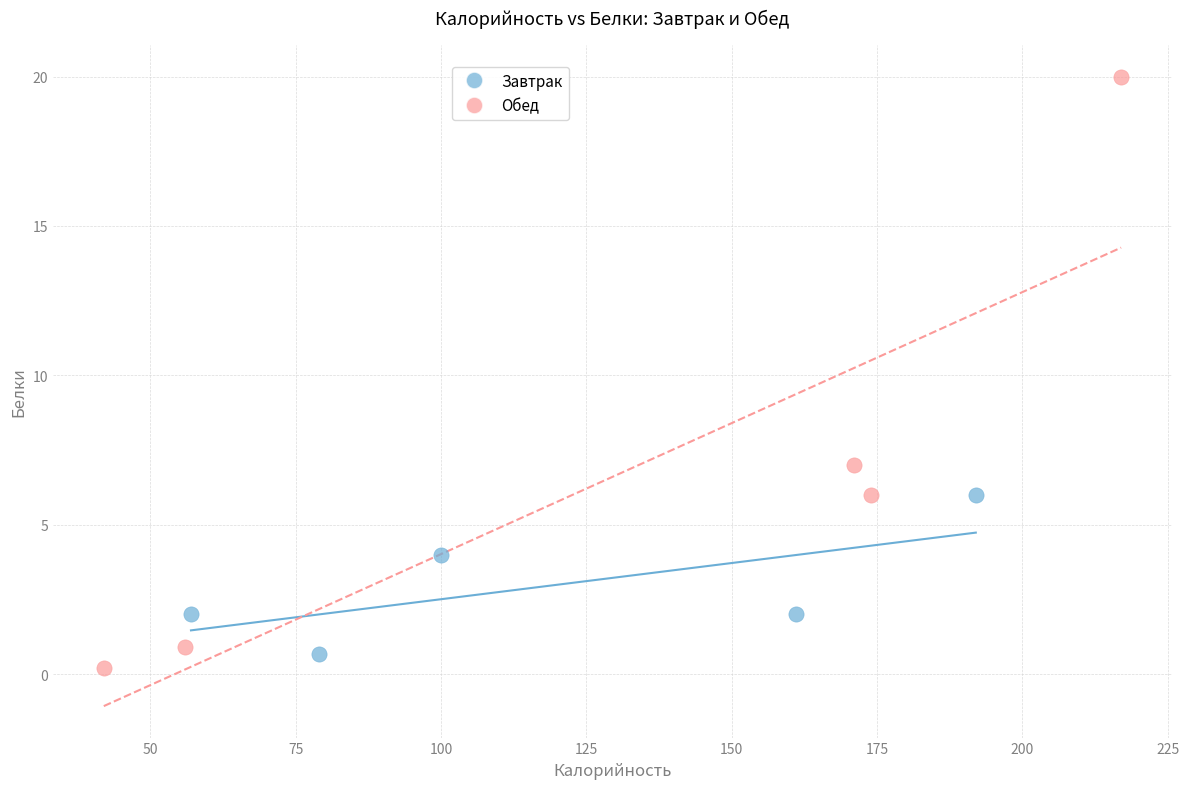

Which series contains the lowest Y value?

Обед